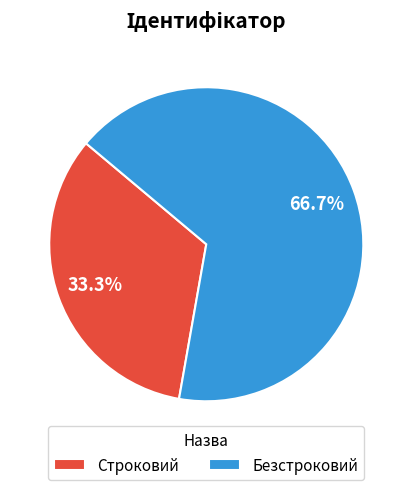

Which category has the smallest portion of the pie?

Строковий